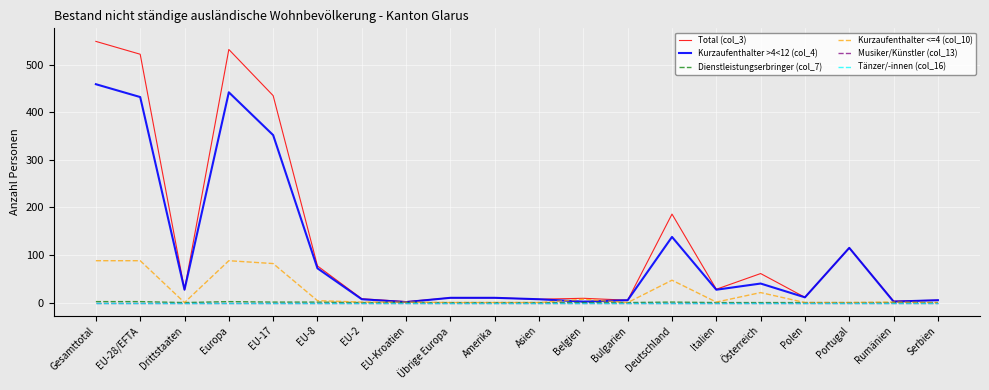

In Kurzaufenthalter <=4 (col_10), how many points are higher than both neighbors (excluding endpoints)?

5